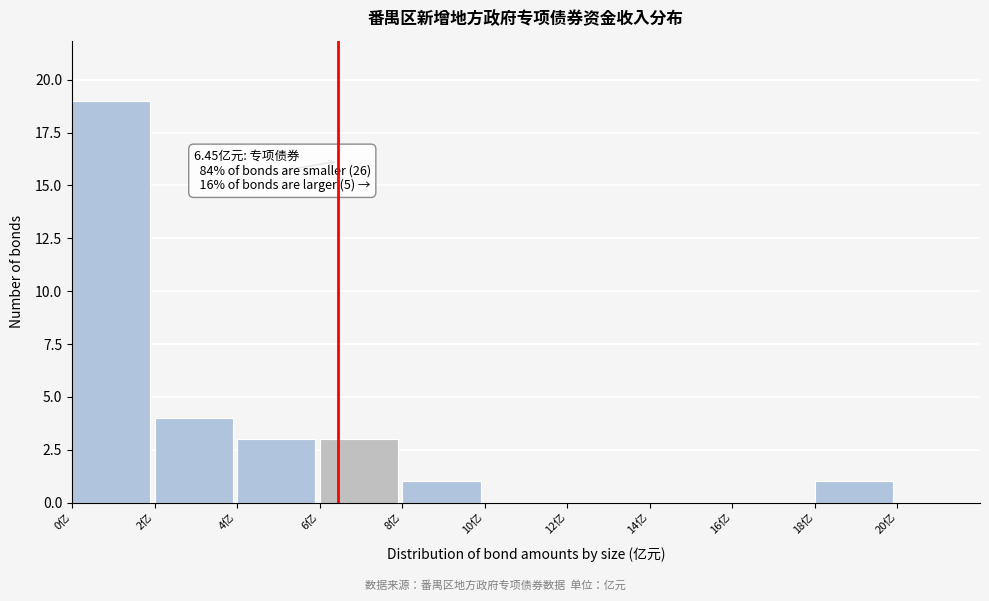

Over which range of the x-axis is the bar tallest?

0 to 2